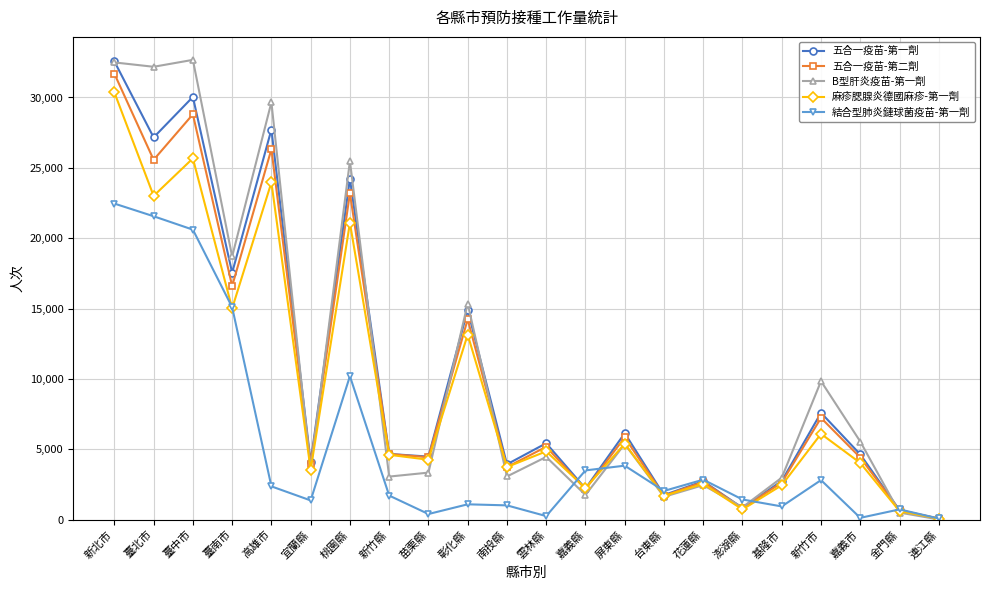

What is the minimum value shown in the chart?

19